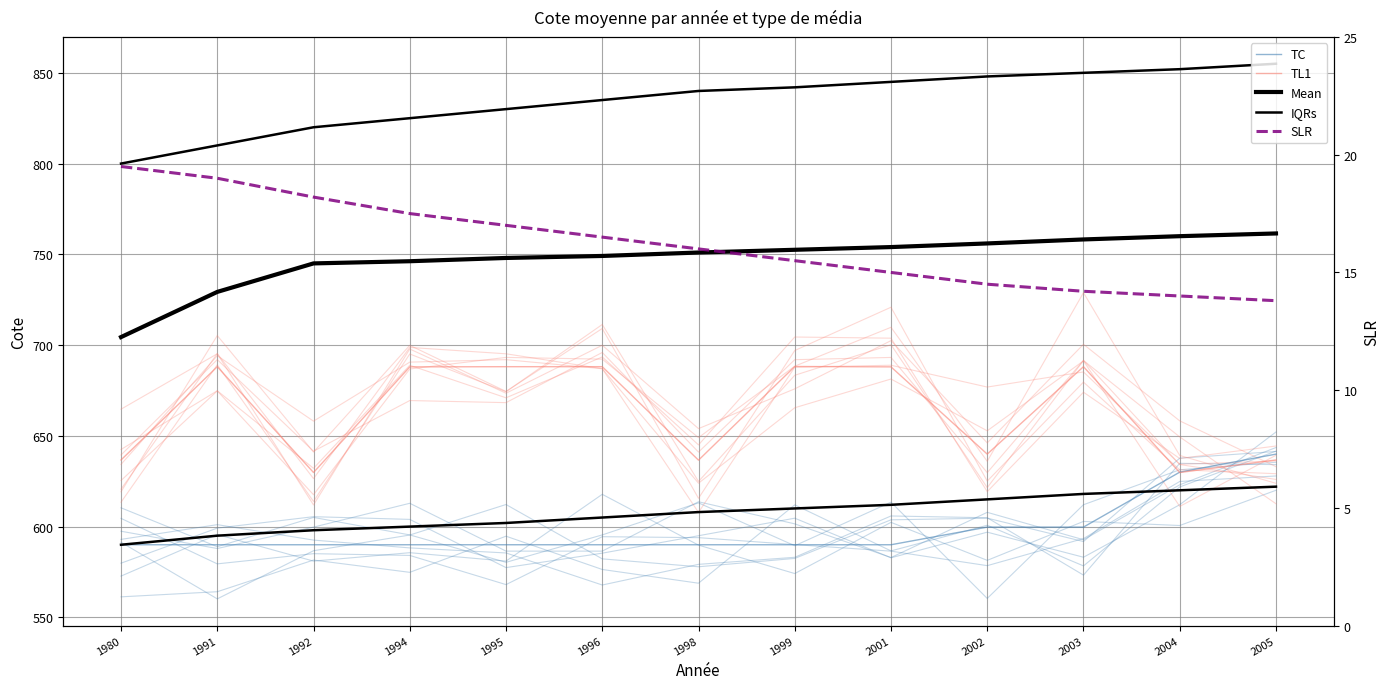

Where is Mean nearest to the value 732?

1991